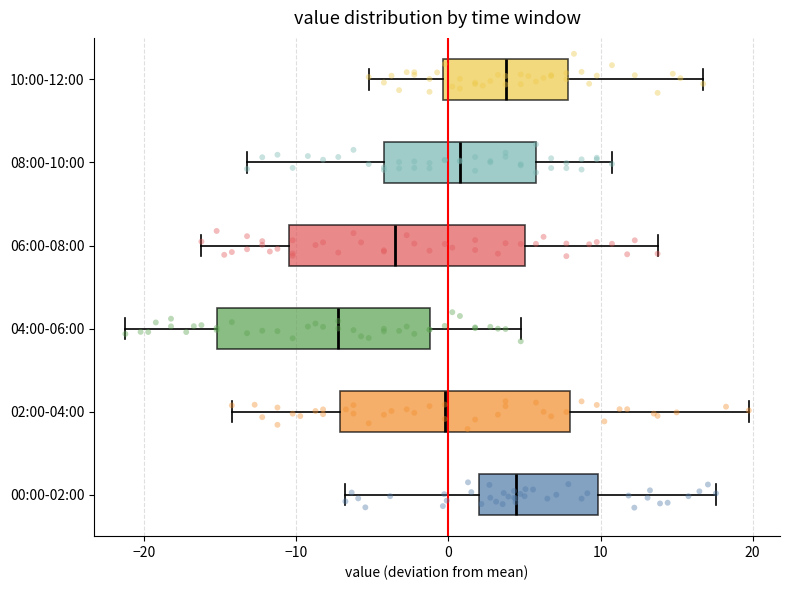

Where does the median line of the box for 08:00-10:00 sit on the x-axis? The values are not printed on the chart, so give them approximately, as read against the axis.

1